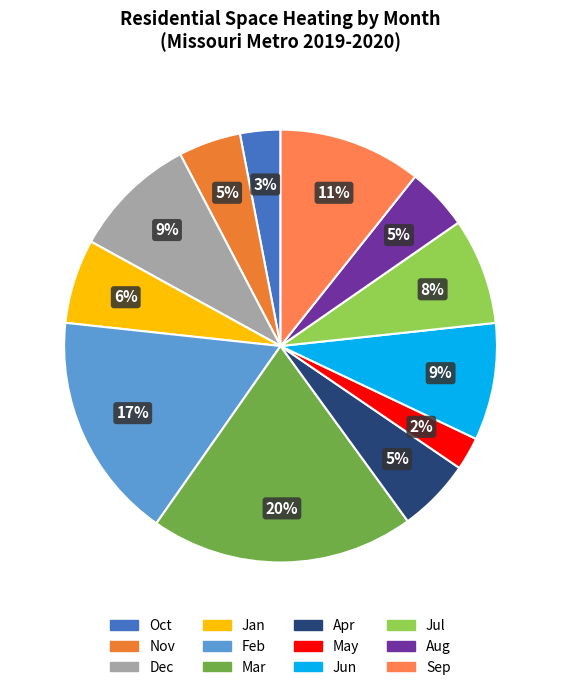

To the nearest percent, what percentage of the pie is Dec?

9%